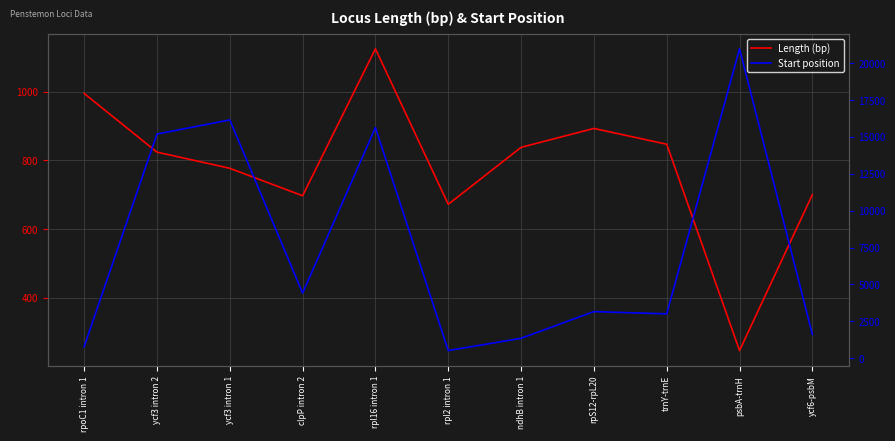

Which category has the lowest value across all series?

psbA-trnH